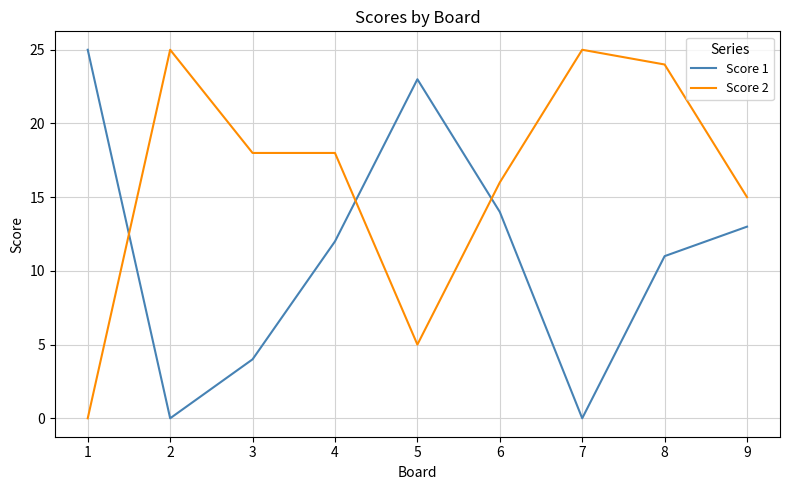

Between 1 and 3, which series saw the biggest shift?

Score 1